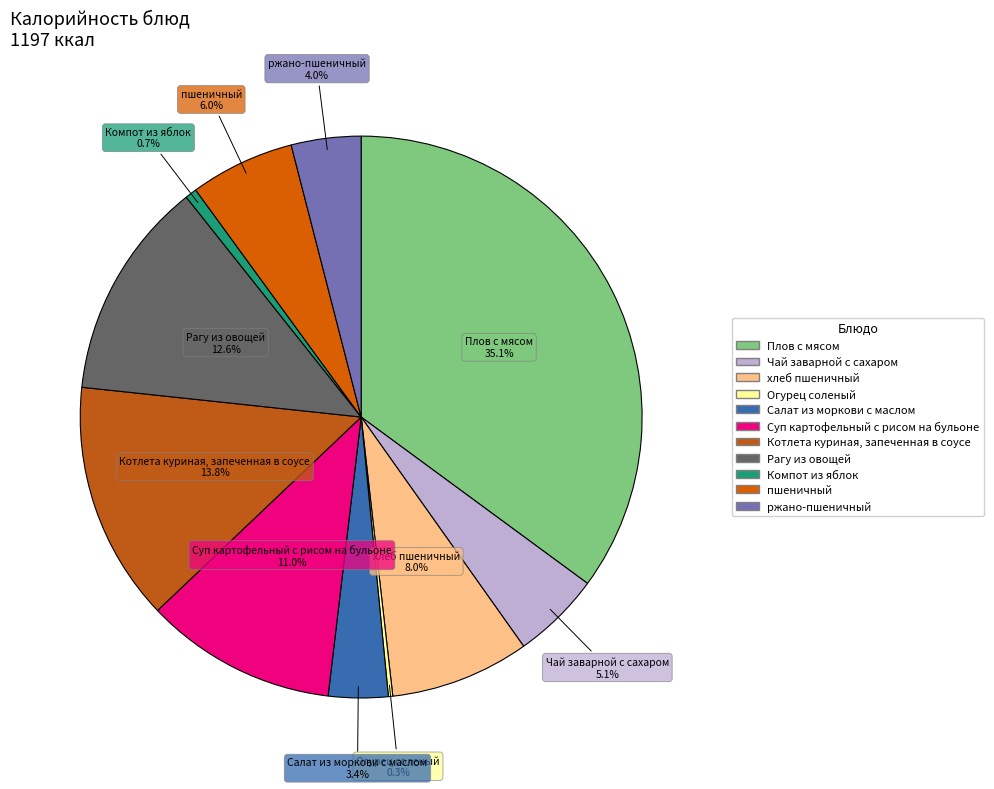

Approximately how many times larger is the value at Чай заварной с сахаром compared to Рагу из овощей?

0.4